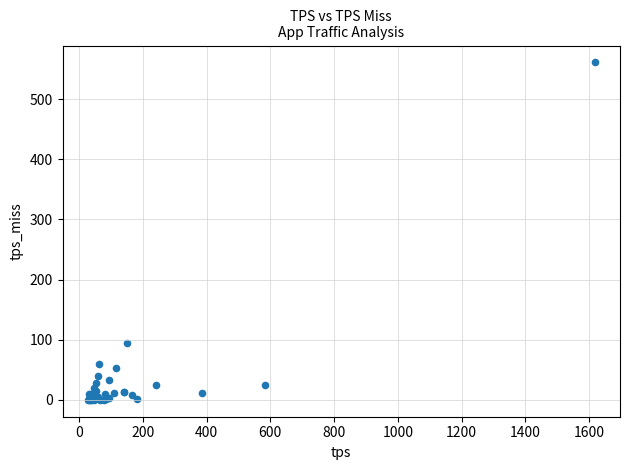

What Y value in the scatter plot is closest to 280?

94.5